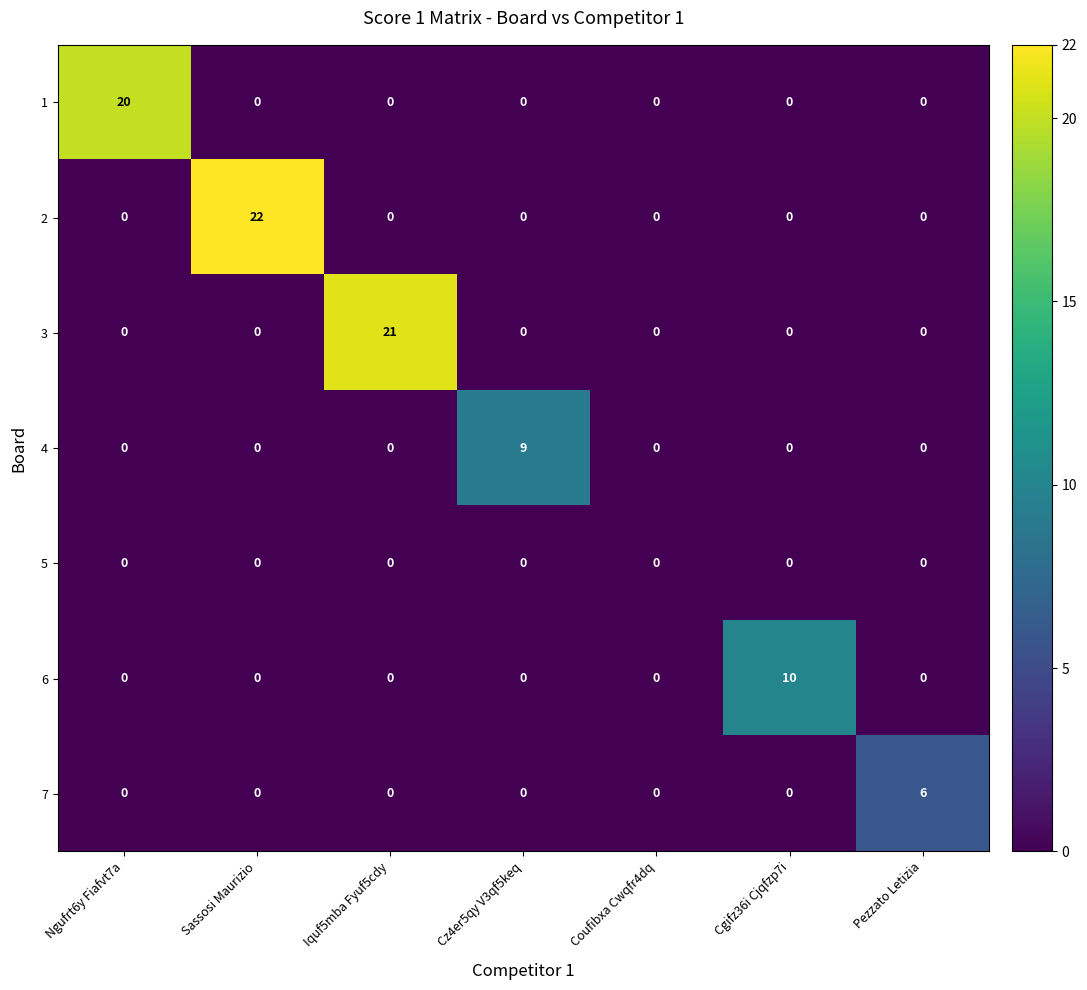

Between Sassosi Maurizio and Pezzato Letizia, which series saw the biggest shift?

2